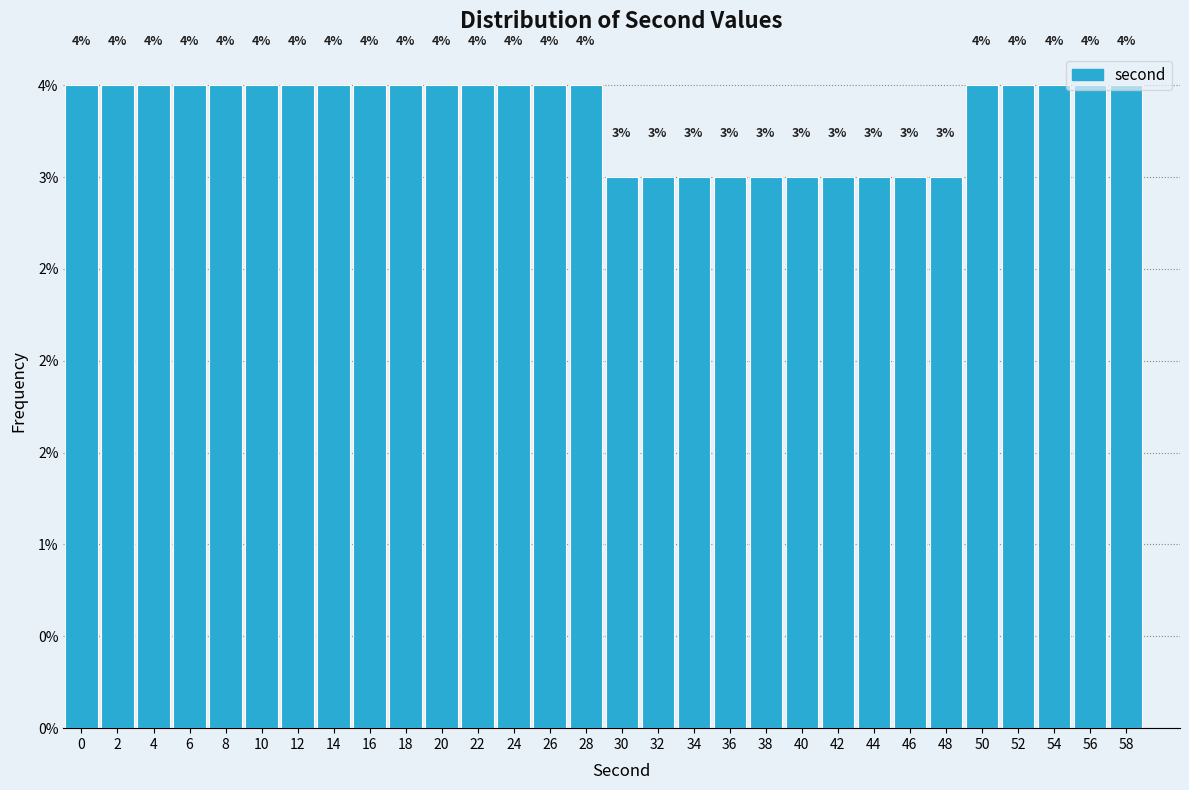

Are the bars horizontal?

No